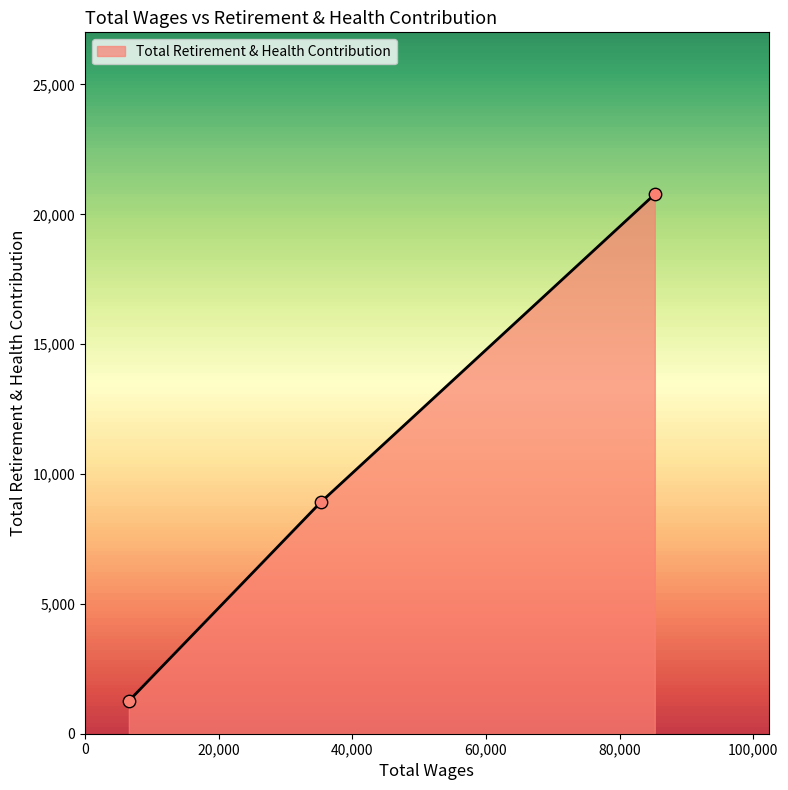

What is the difference between the maximum and minimum values?

19513